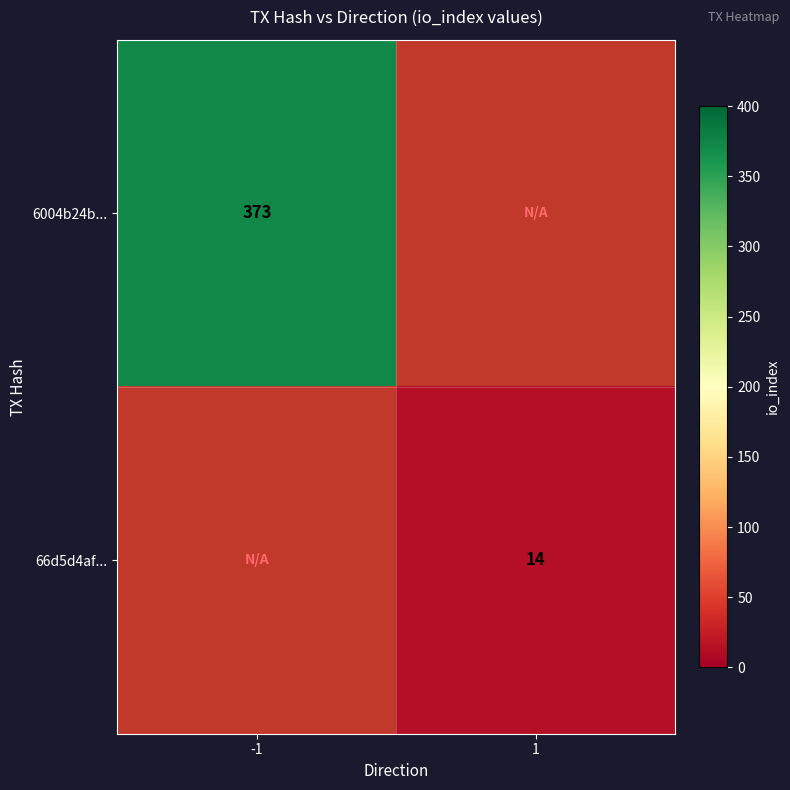

Is it true that 66d5d4af... equals 5.6 at 1?

False